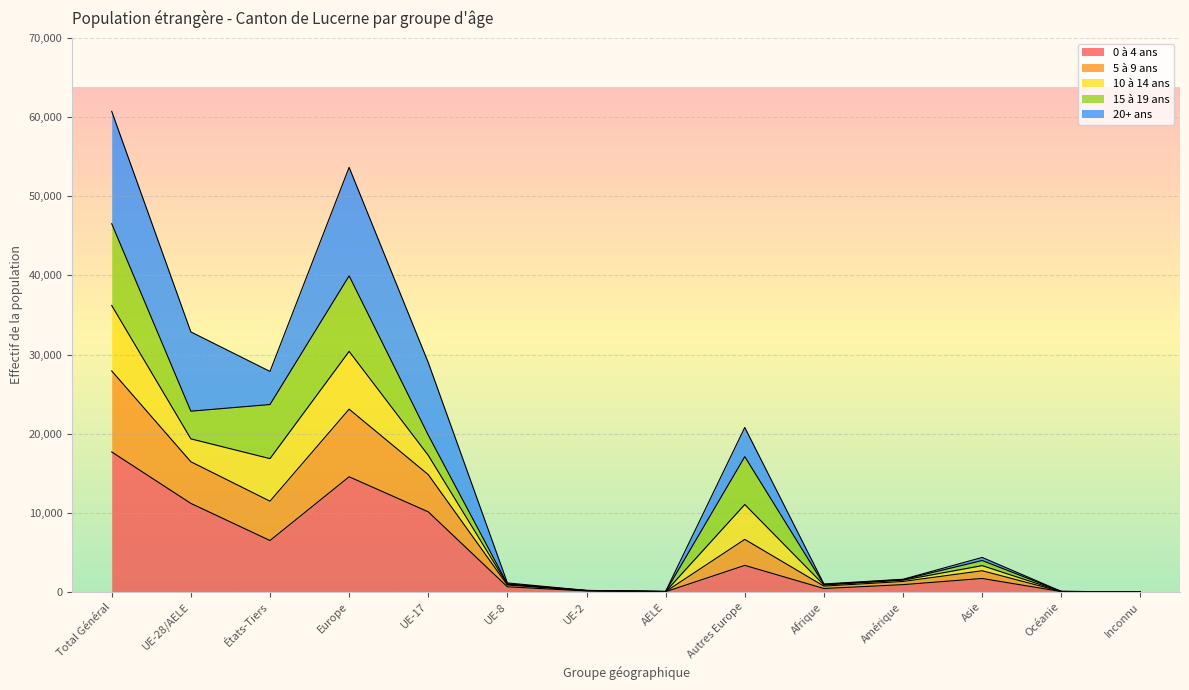

What is the label of the 11th point from the left?

Amérique